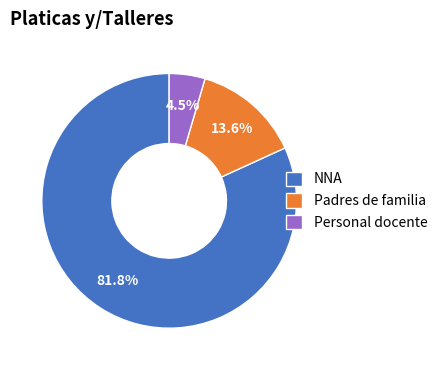

Is it true that Padres de familia is 5% of the pie?

False